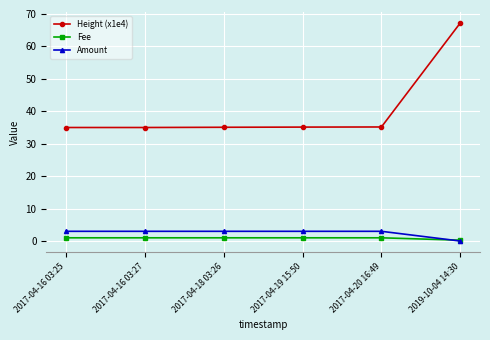

At which label does Fee reach its minimum?

2019-10-04 14:30